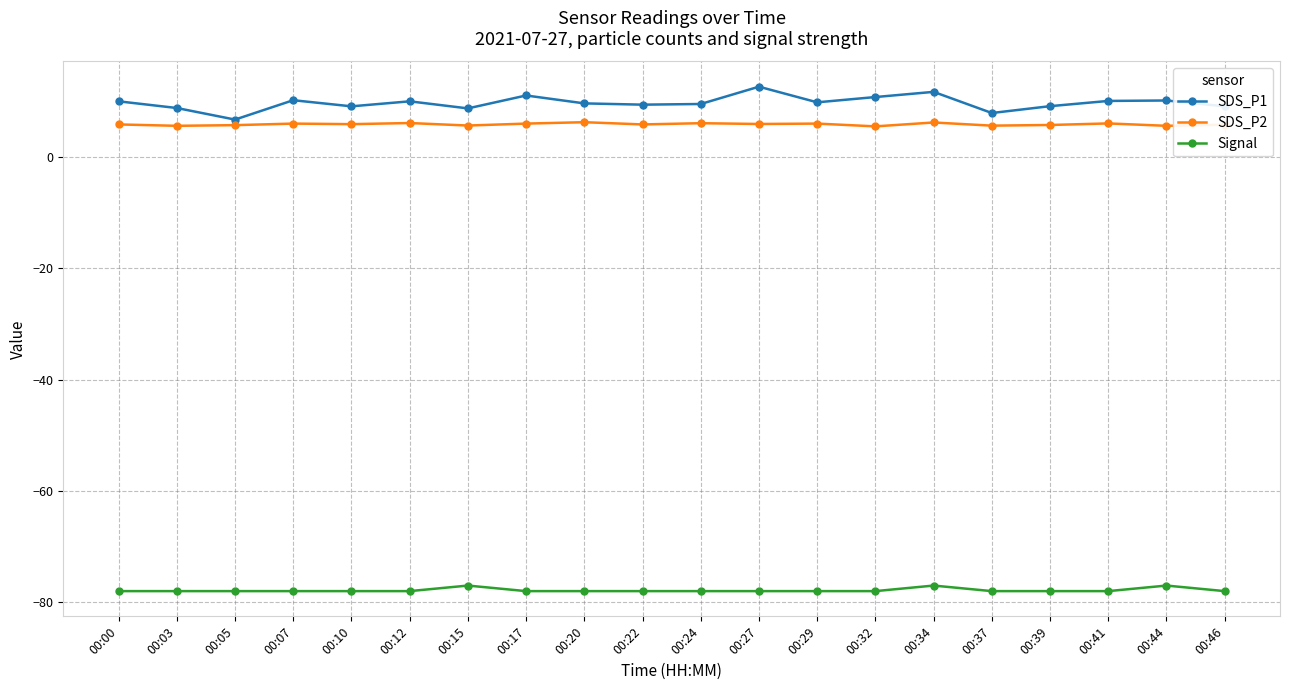

The value of Signal at 00:29 is -78.0. True or false?

True